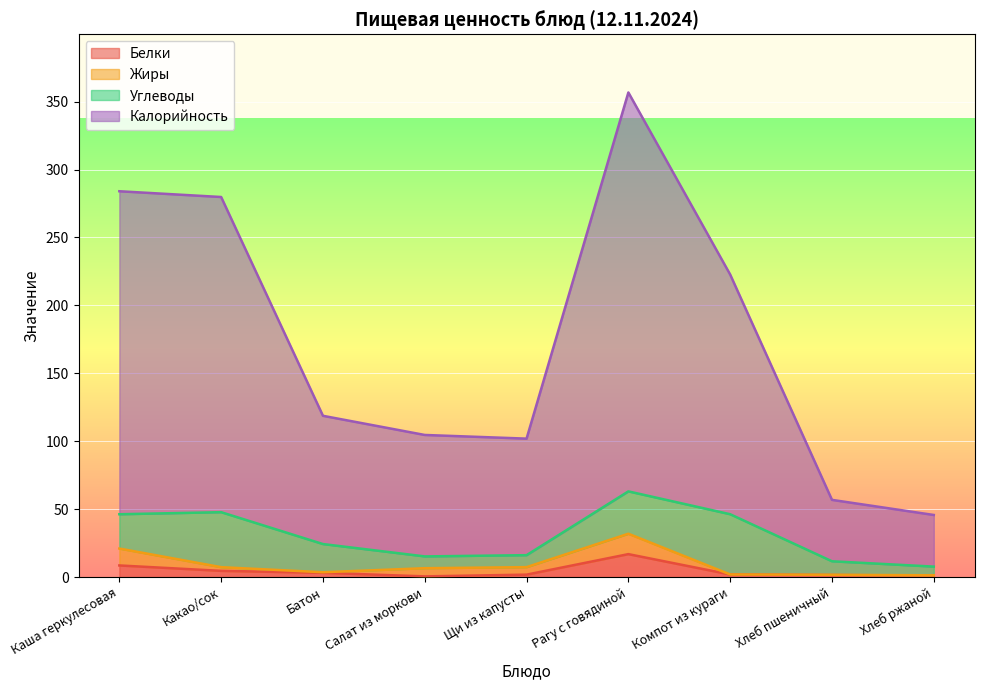

Rank the categories by Белки value from highest to lowest.

Рагу с говядиной, Каша геркулесовая, Какао/сок, Батон, Компот из кураги, Щи из капусты, Хлеб пшеничный, Хлеб ржаной, Салат из моркови